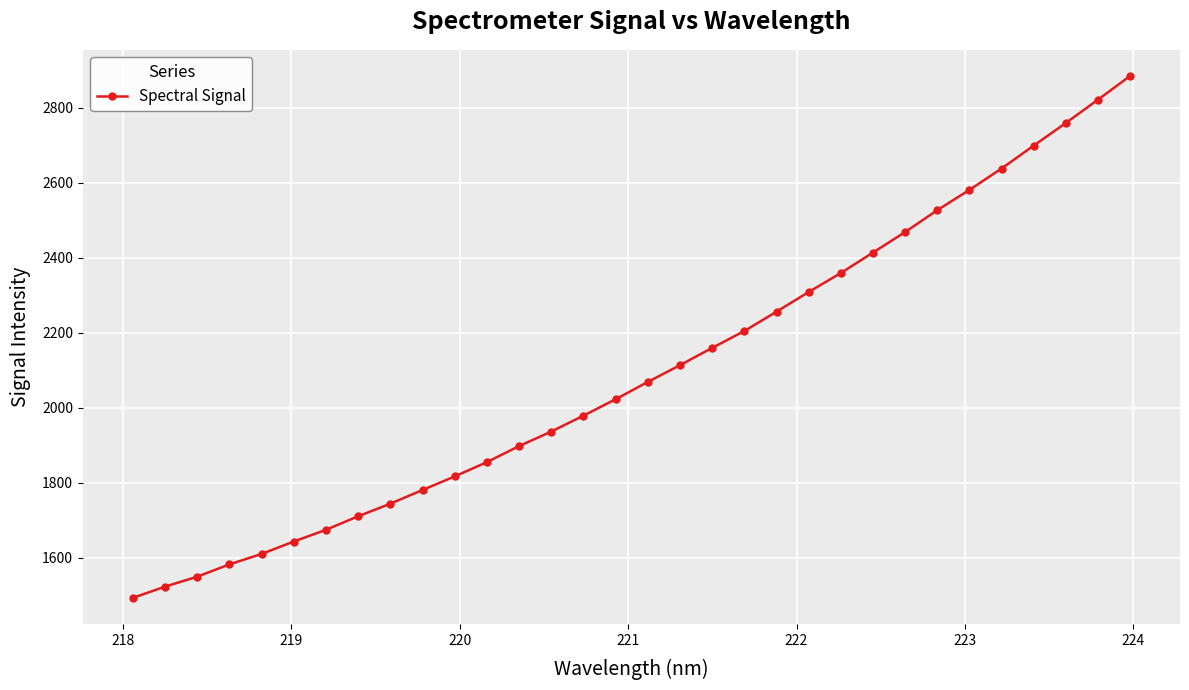

What is the difference between the second highest and second lowest values?

1298.0